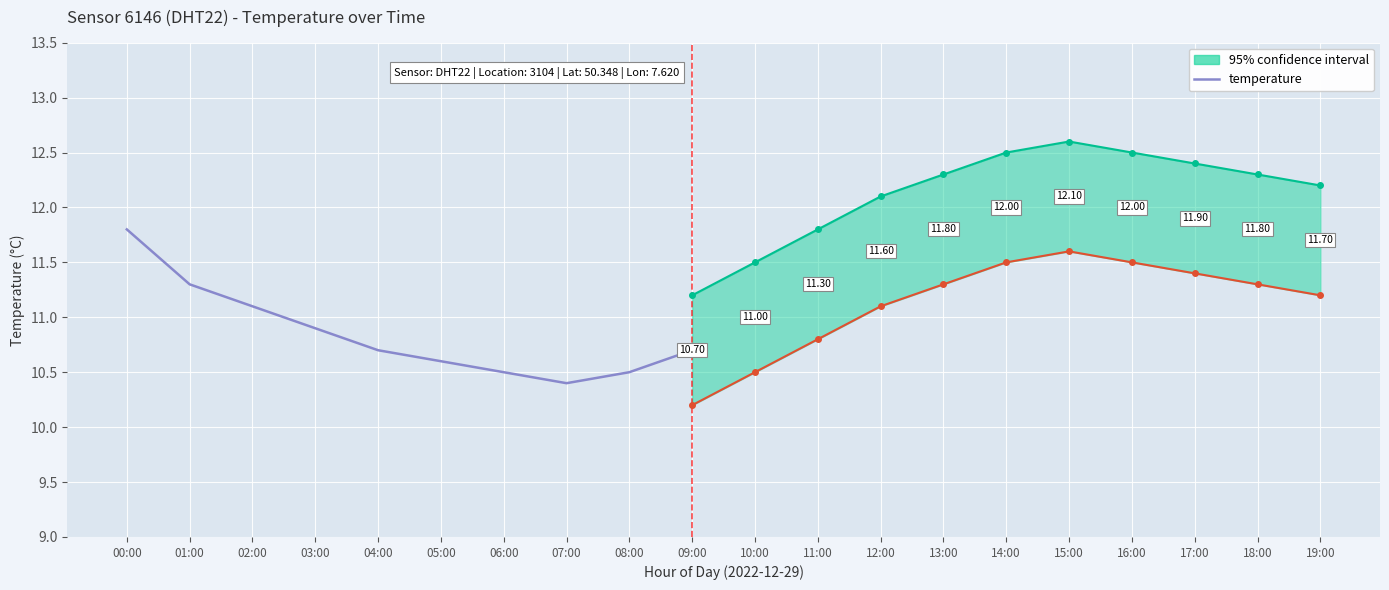

What is the value of the 6th point from the left?

10.6